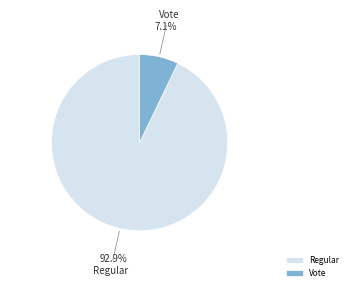

To the nearest percent, what is the combined percentage of Regular and Vote?

100%